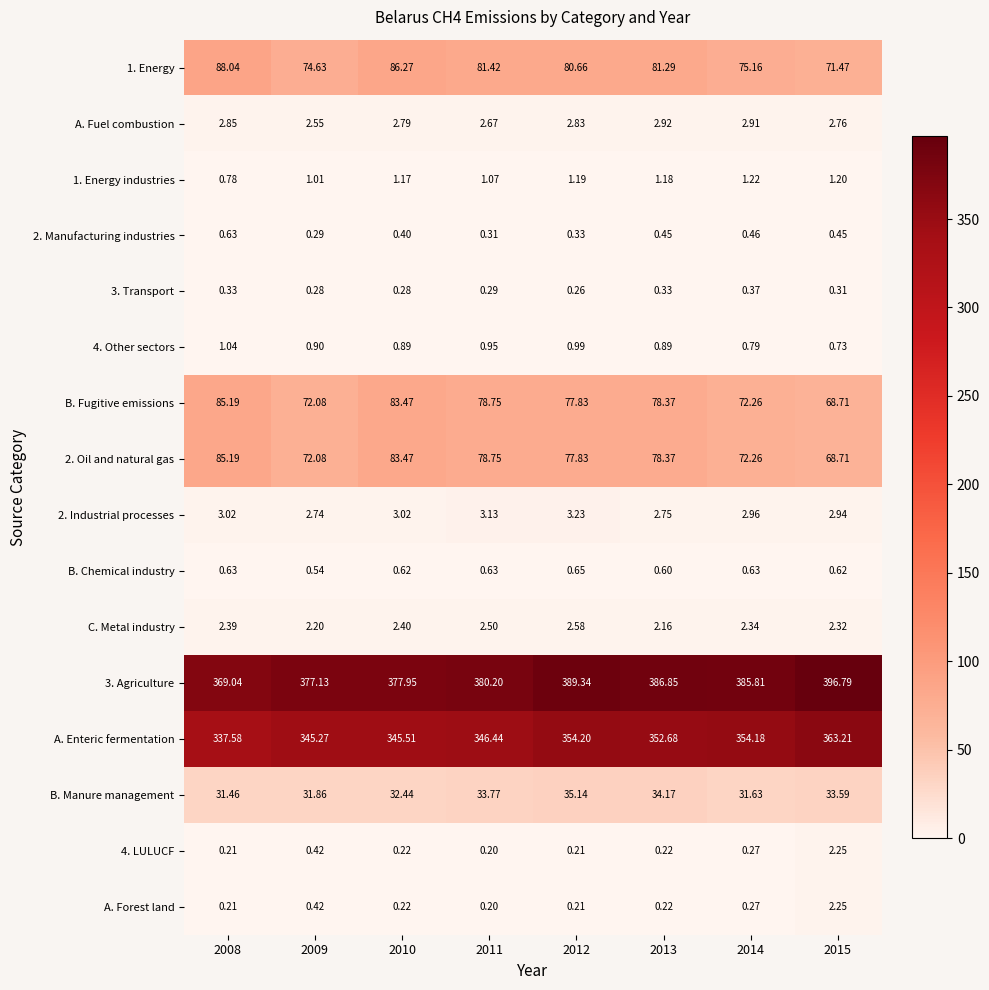

Which series has the largest range (max minus min)?

3. Agriculture